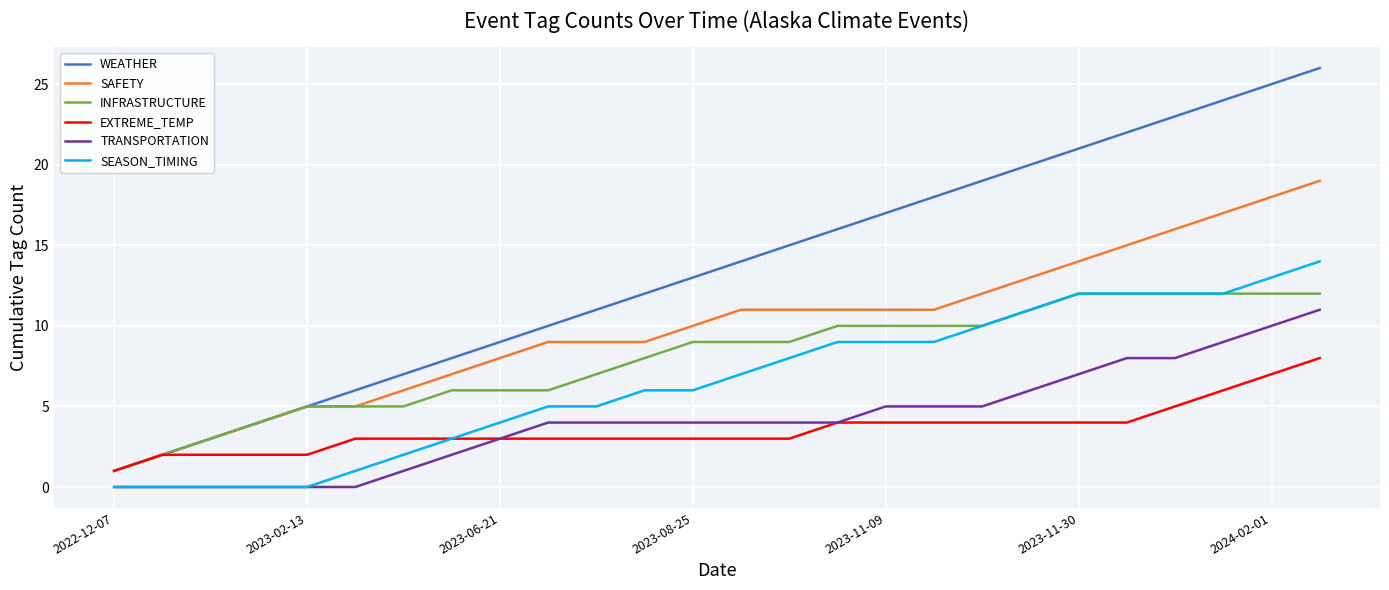

What are all the series names shown in the legend?

WEATHER, SAFETY, INFRASTRUCTURE, EXTREME_TEMP, TRANSPORTATION, SEASON_TIMING